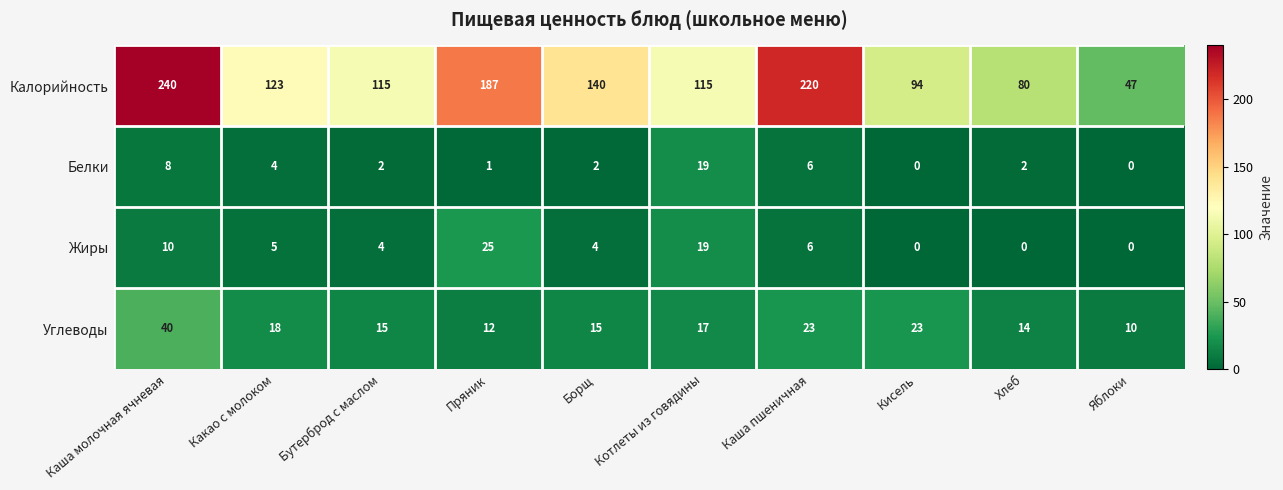

What value does the Углеводы series have at Каша молочная ячневая, to the nearest 5?

40